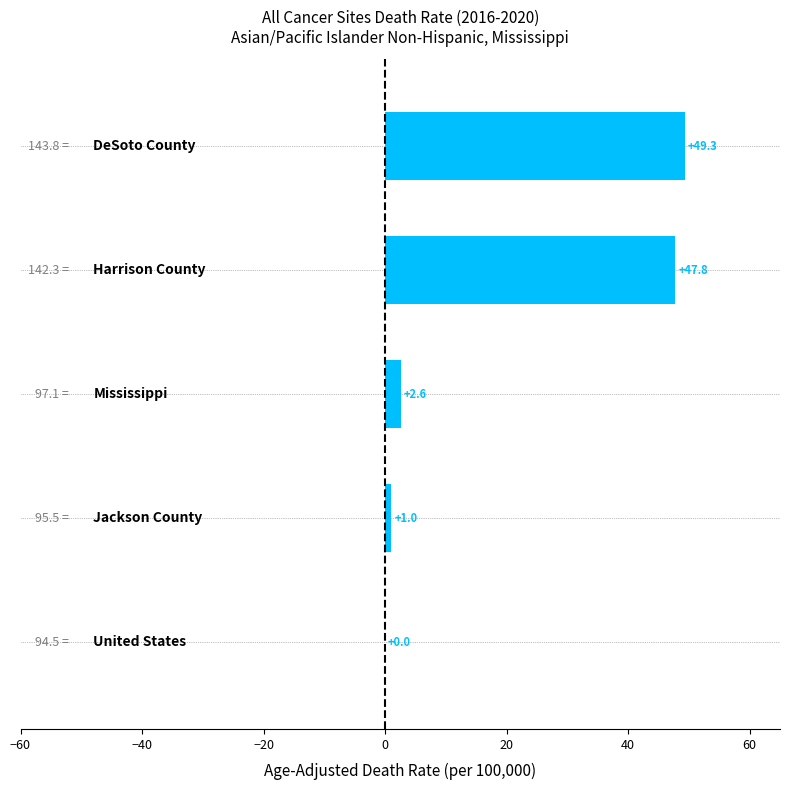

What is the sum of all values?

100.7